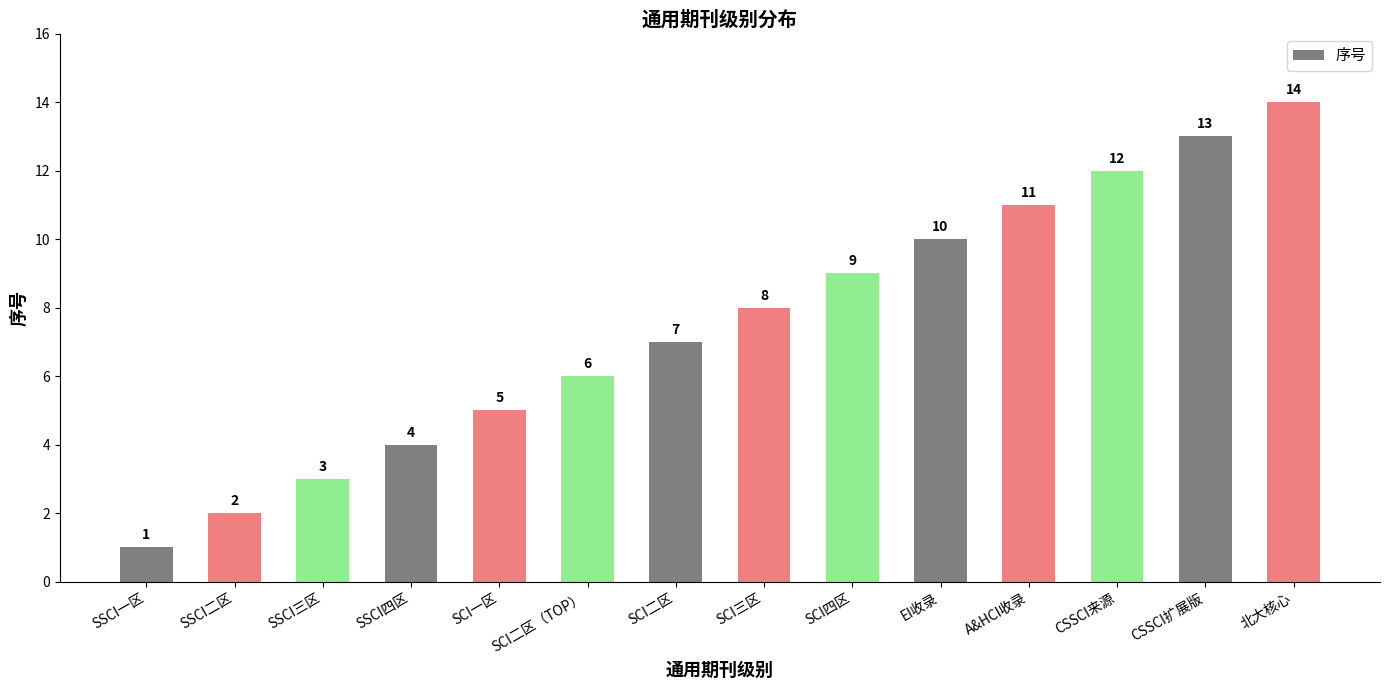

What is the difference between the second highest and minimum values?

12